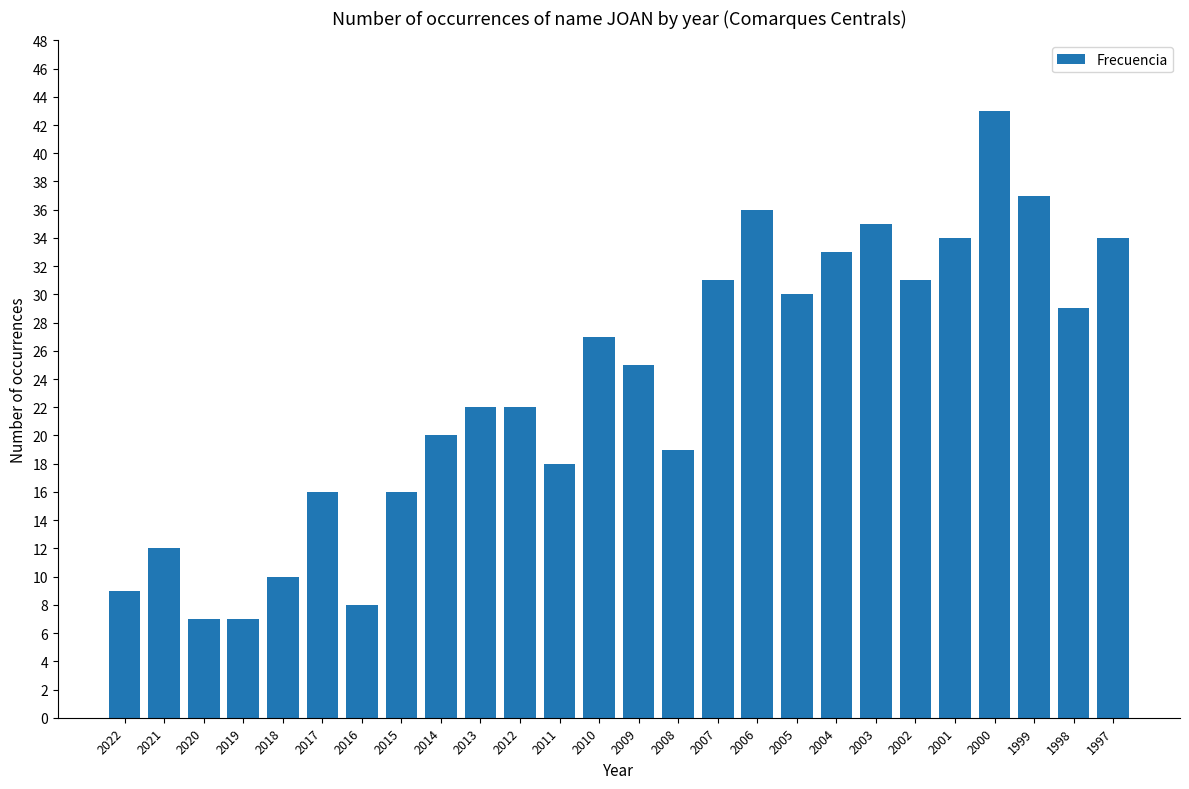

True or false: the data shows 18 at 2002.

False